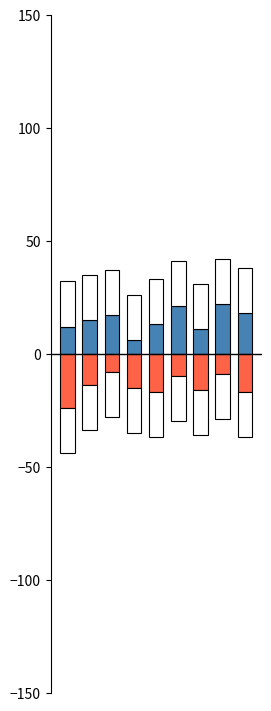

What is the difference between the maximum and minimum values in the negative series?

16